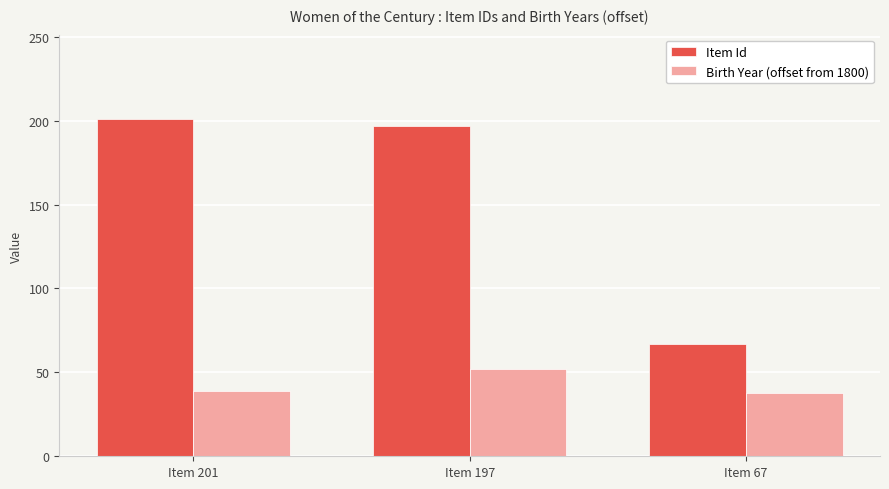

What is the minimum value for Birth Year (offset from 1800)?

38